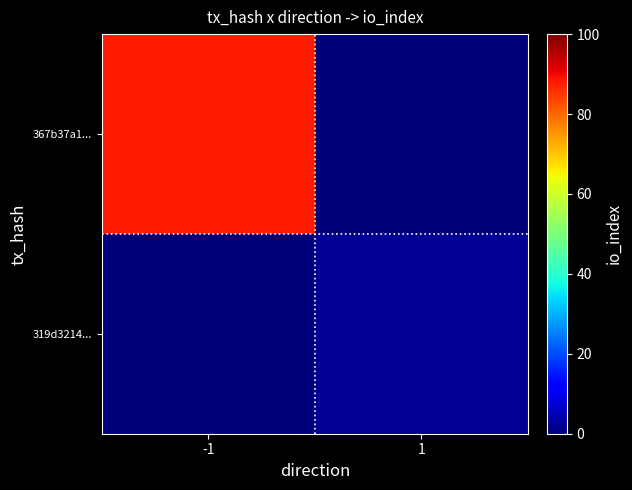

At how many categories does at least one series exceed 20?

1